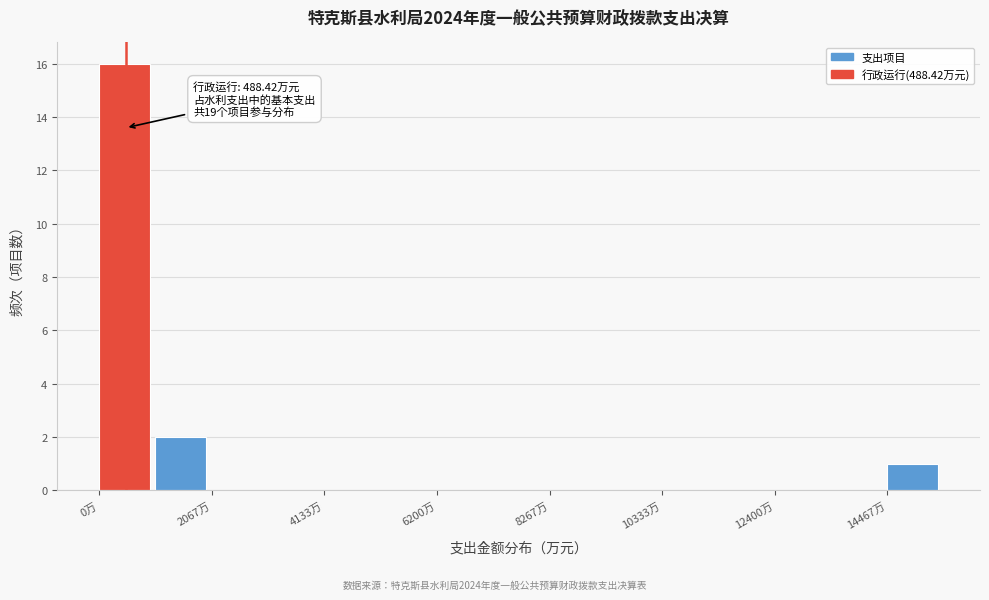

Read against the x-axis, roughly where is the centre of the tallest bar?

500